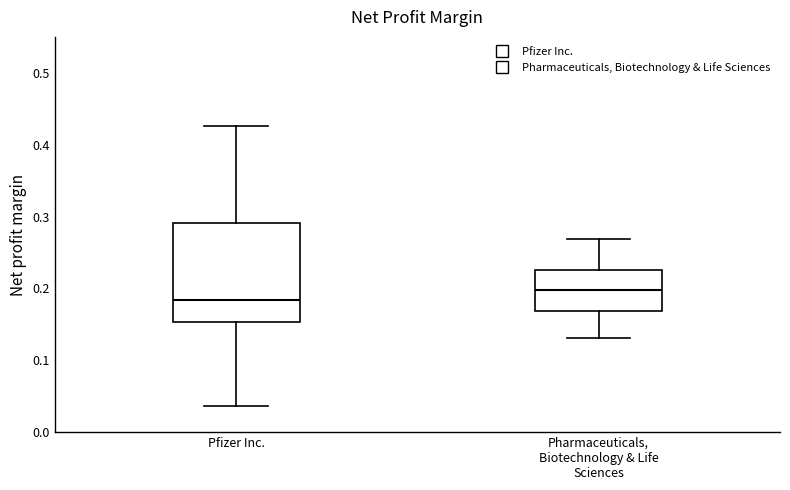

Which box is the tallest, from its lower edge to its upper edge?

Pfizer Inc.